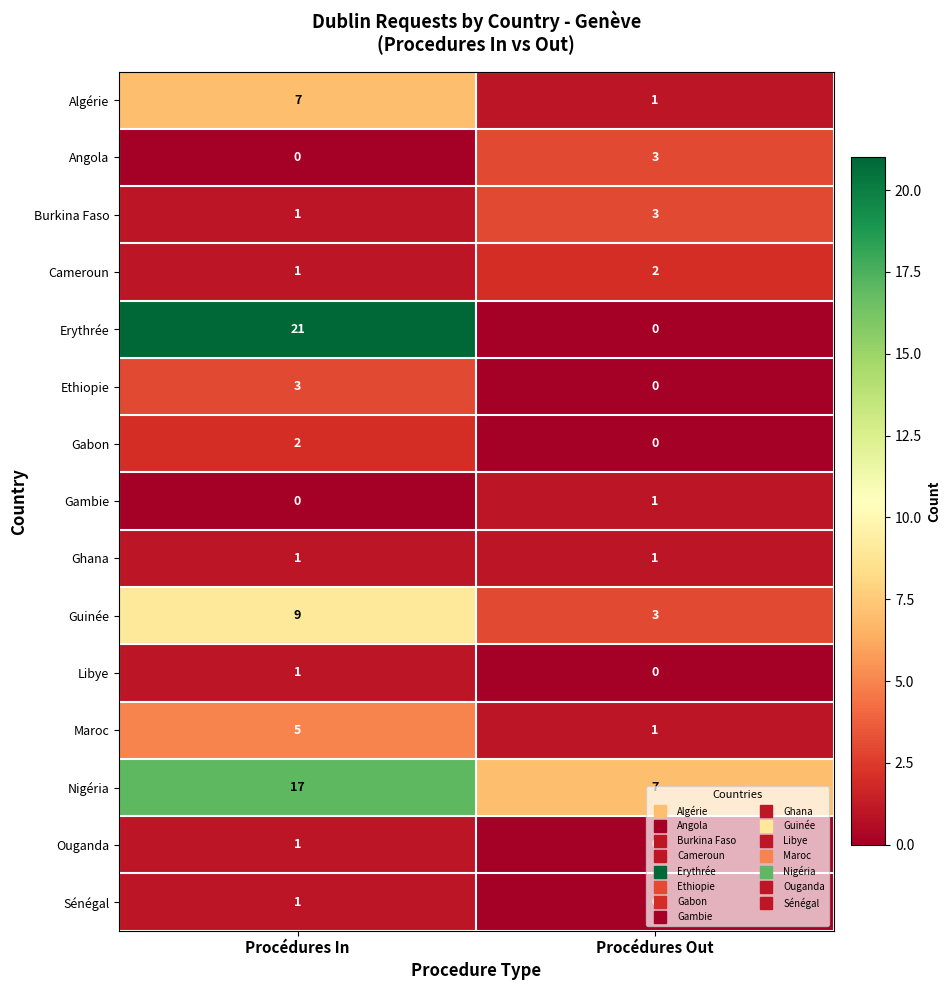

Is the value of Burkina Faso at Procédures Out greater than the value of Algérie at Procédures In?

No